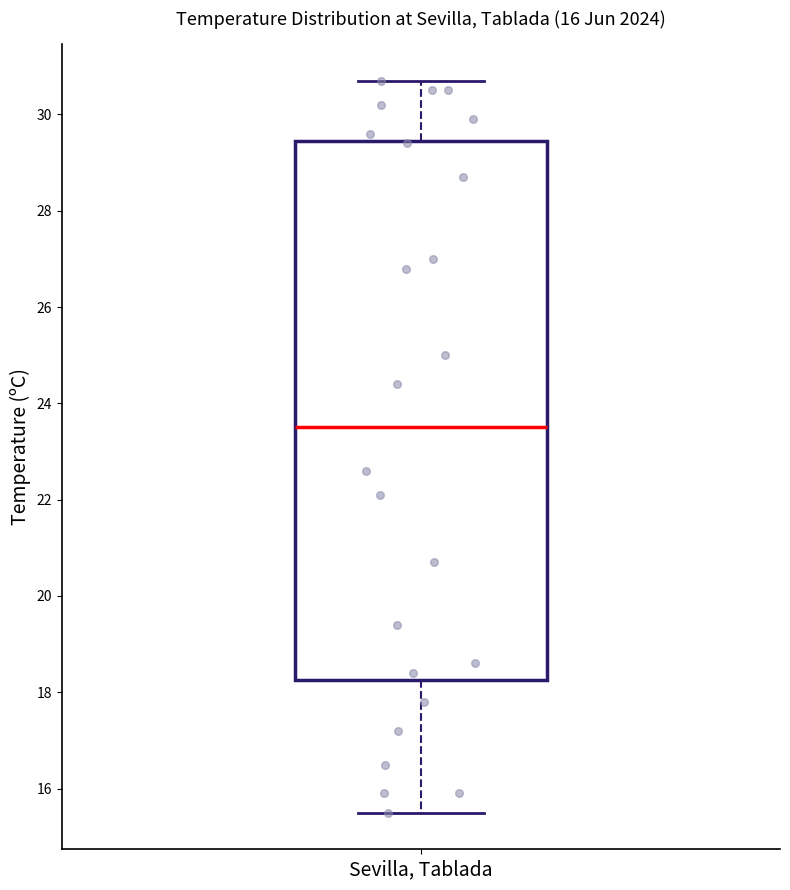

Where does the upper whisker of the box for Sevilla, Tablada end on the y-axis? The values are not printed on the chart, so give them approximately, as read against the axis.

30.8